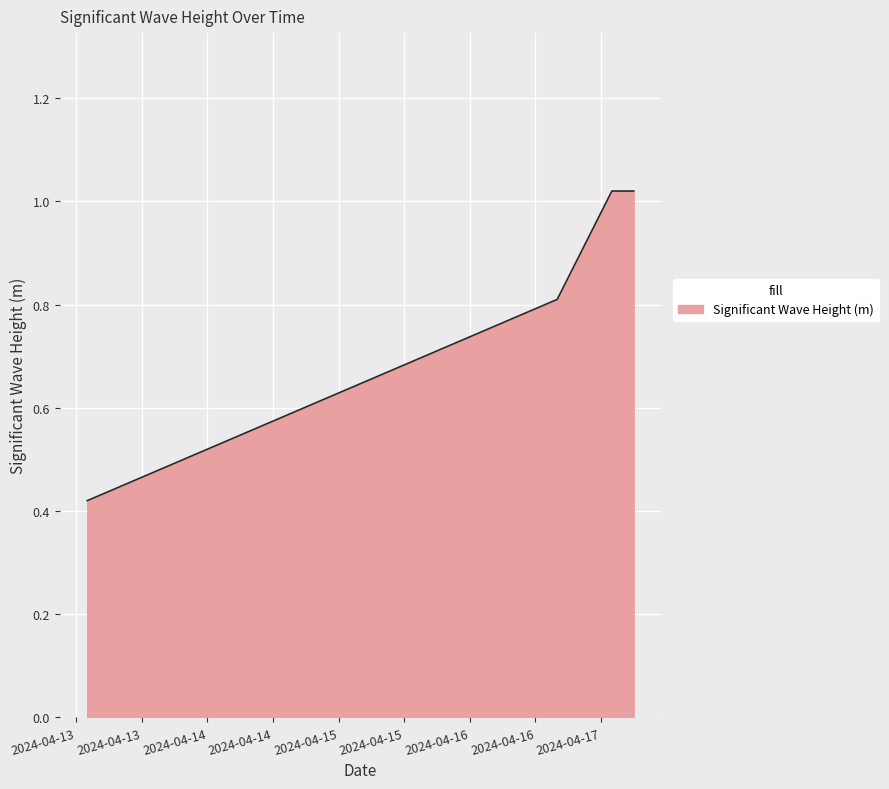

What is the difference between the maximum and minimum values?

0.6